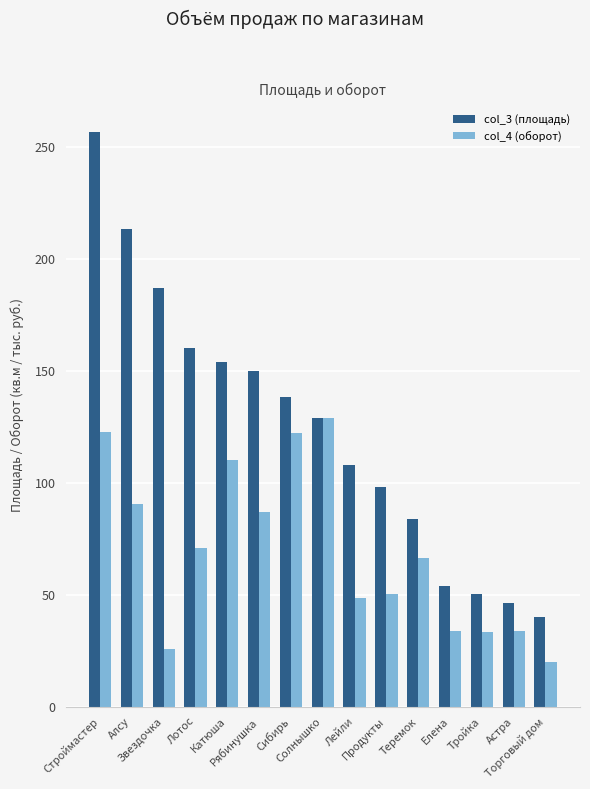

Is it true that col_4 (оборот) equals 90.3 at Алсу?

True